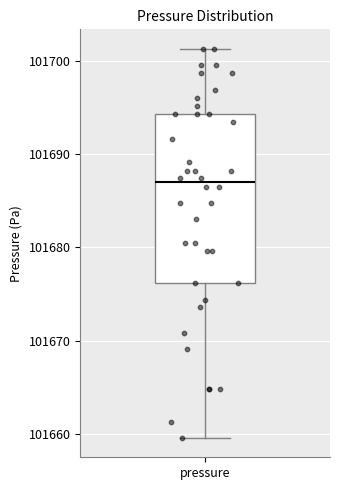

Transcribe this box plot: give where the median line is, the range the box spans, and where the two whiskers end, as read against the y-axis. The values are not printed on the chart, so give them approximately, as read against the axis.

median 101687, box 101676 to 101694, whiskers 101660 to 101701